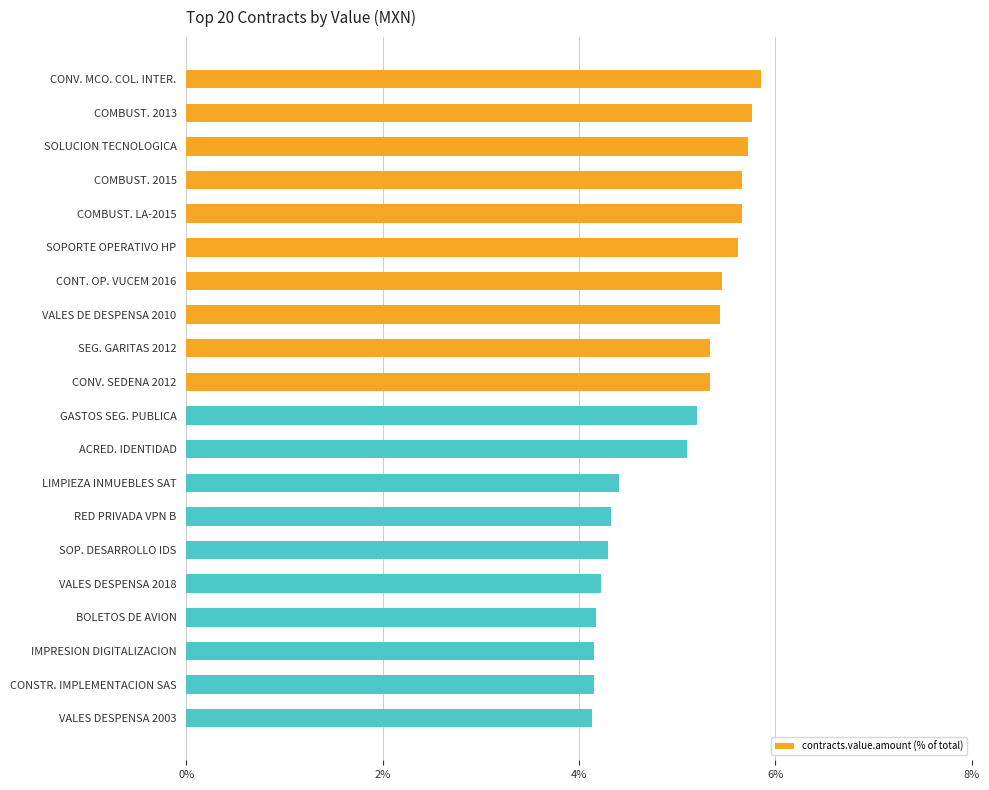

Are the bars grouped side by side (vs. stacked)?

No